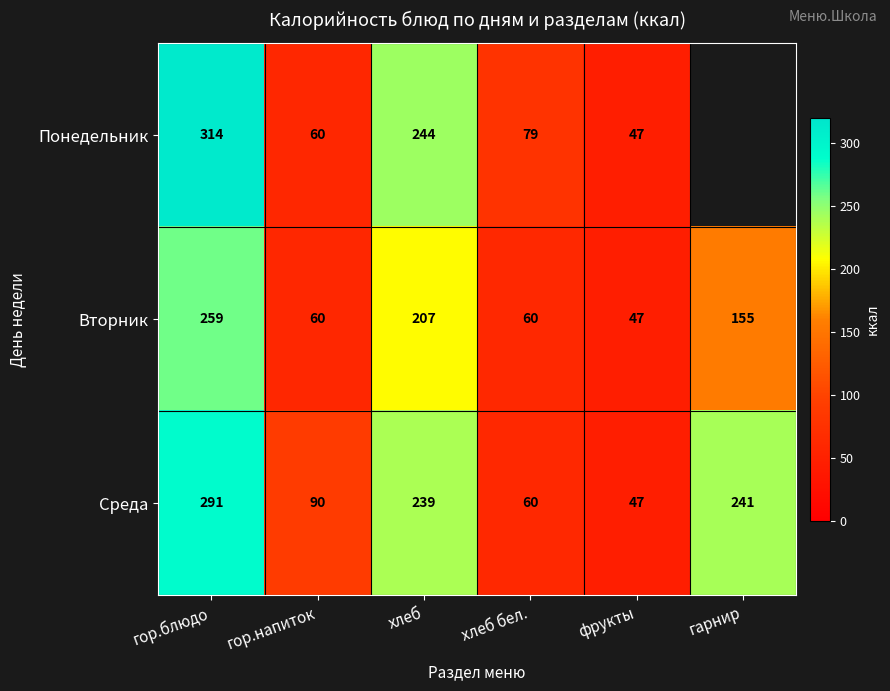

Where is Среда nearest to the value 169?

хлеб